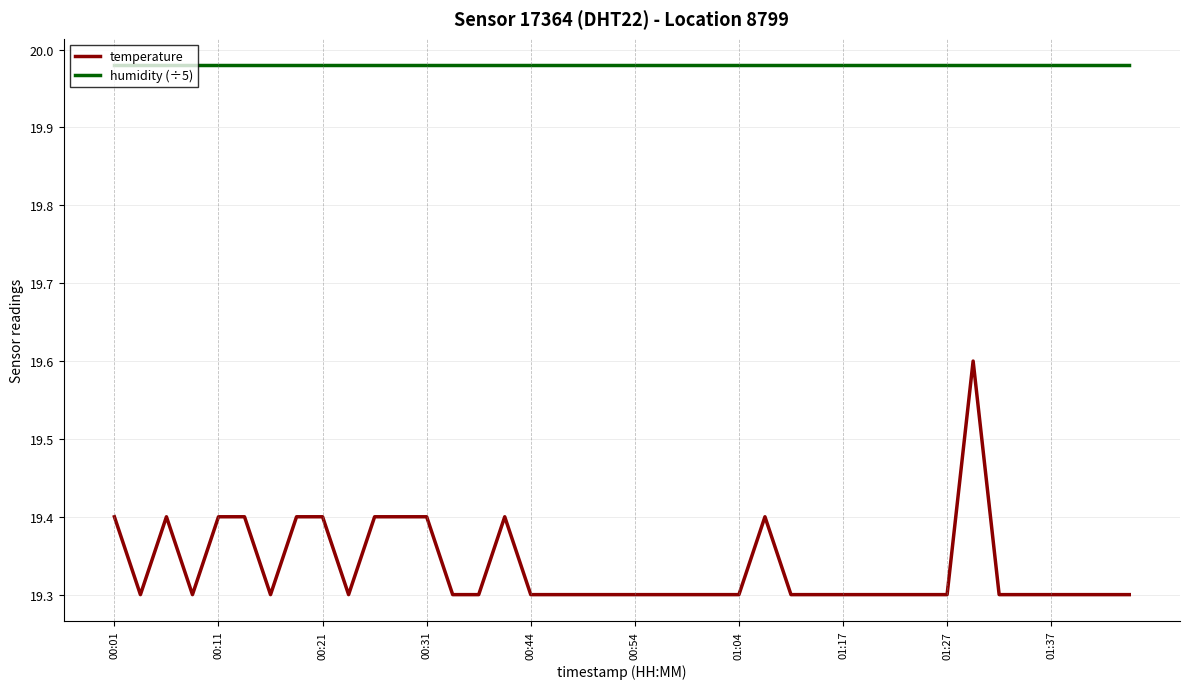

What is the highest value of the temperature series?

19.6